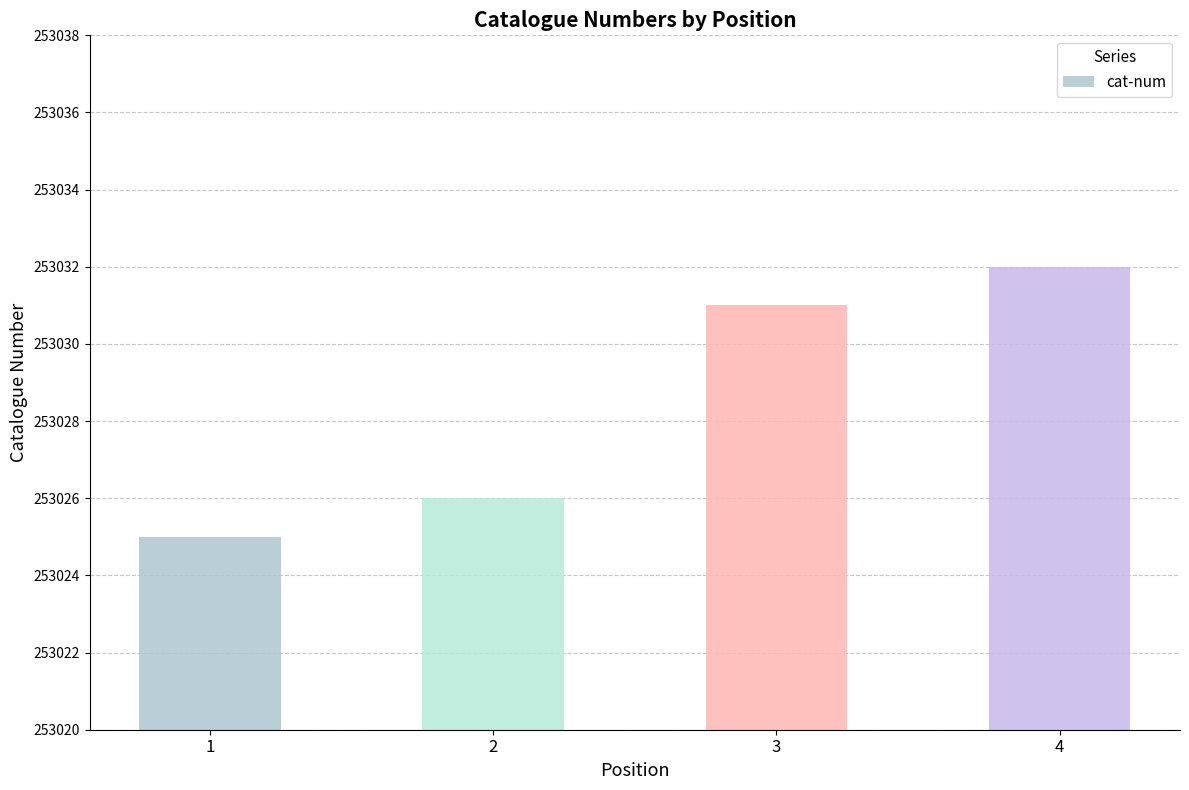

Reading left to right, what are all the values shown in this chart?

1=253025	2=253026	3=253031	4=253032